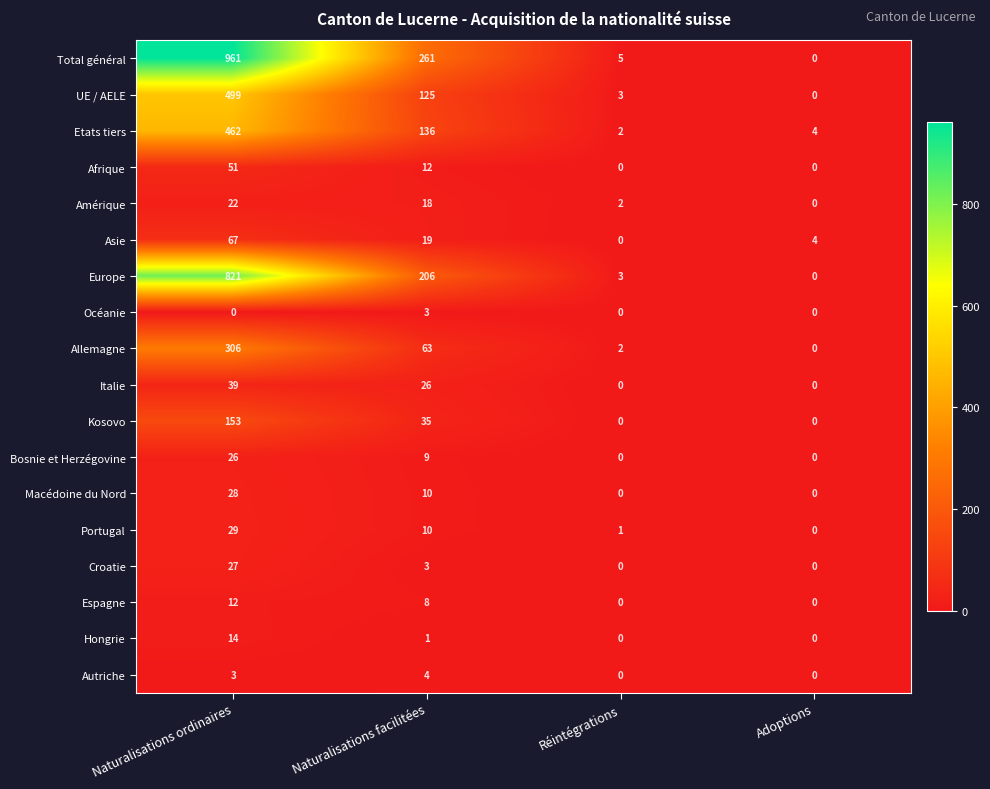

At which label is Autriche closest to 2?

Naturalisations ordinaires